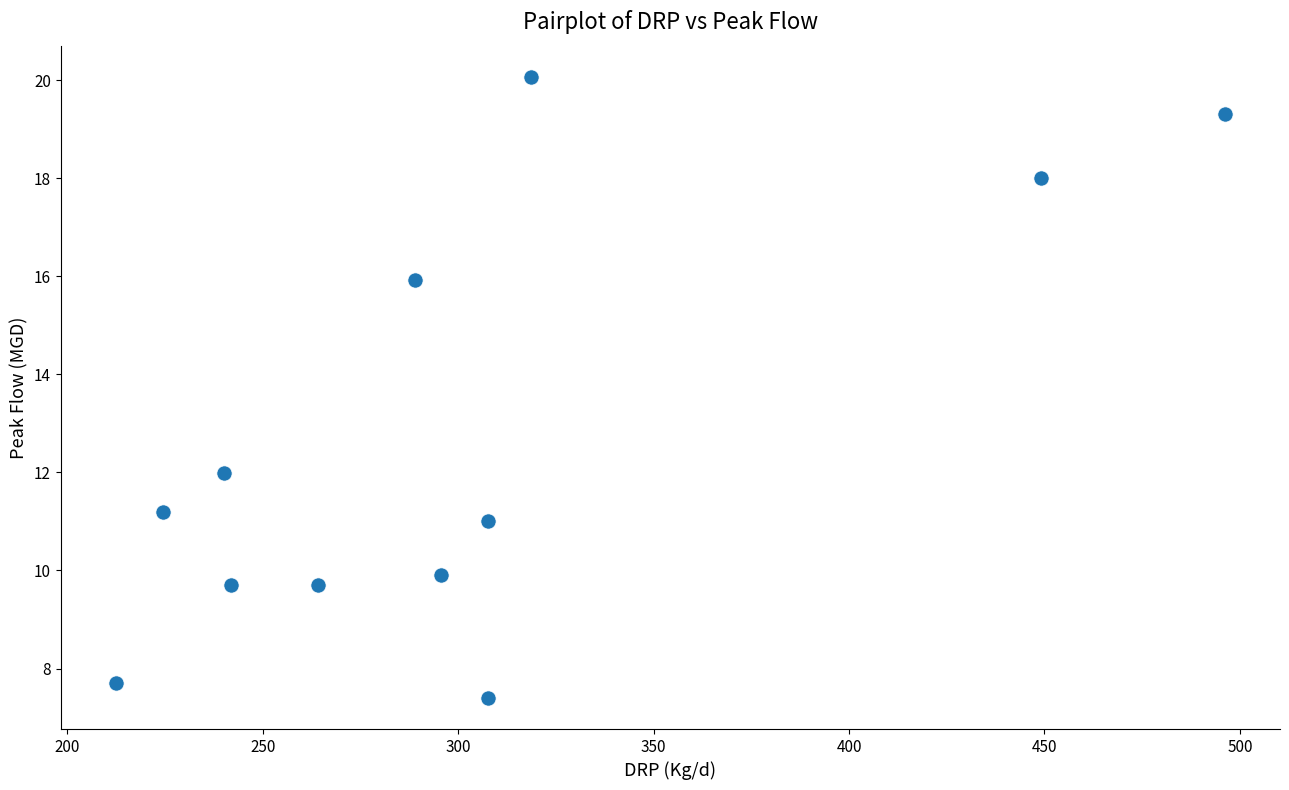

What Y value in the scatter plot is closest to 13?

12.0